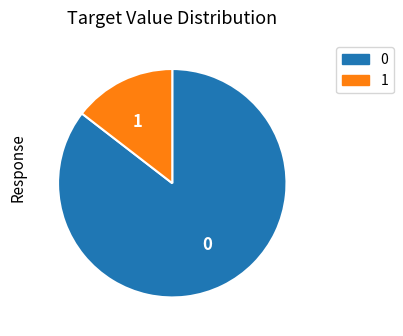

Rank the categories by value from highest to lowest.

0, 1